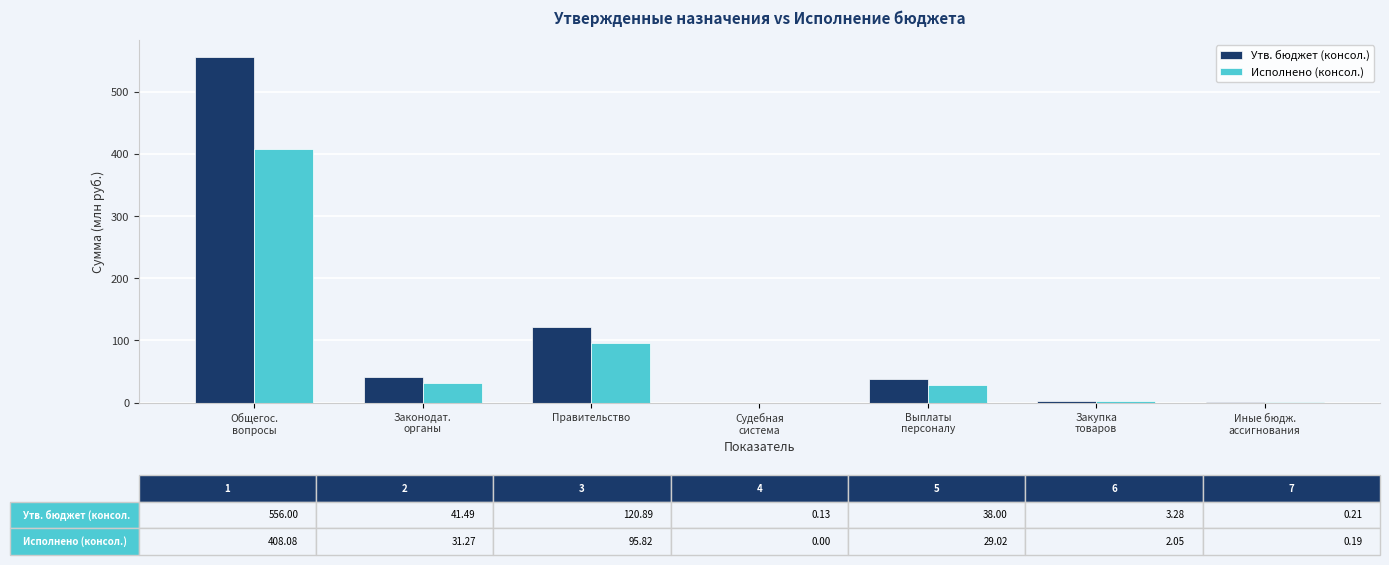

What is the sum of all Исполнено (консол.) values?

566.4